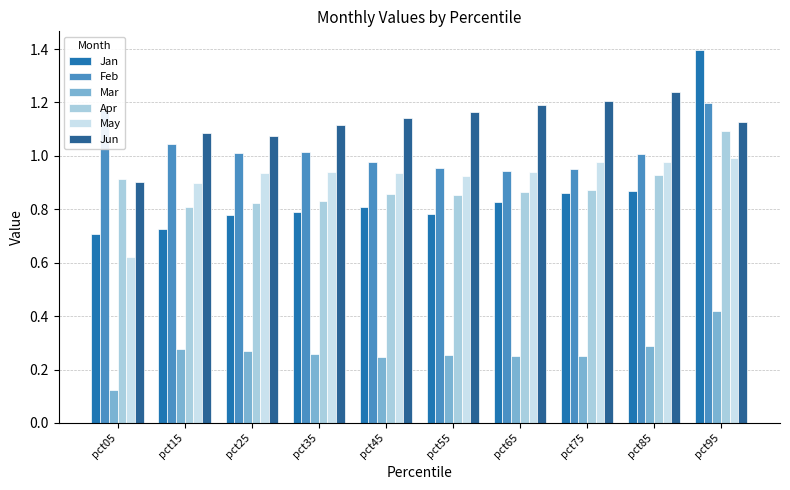

What is the total value across all series at pct85?

5.3